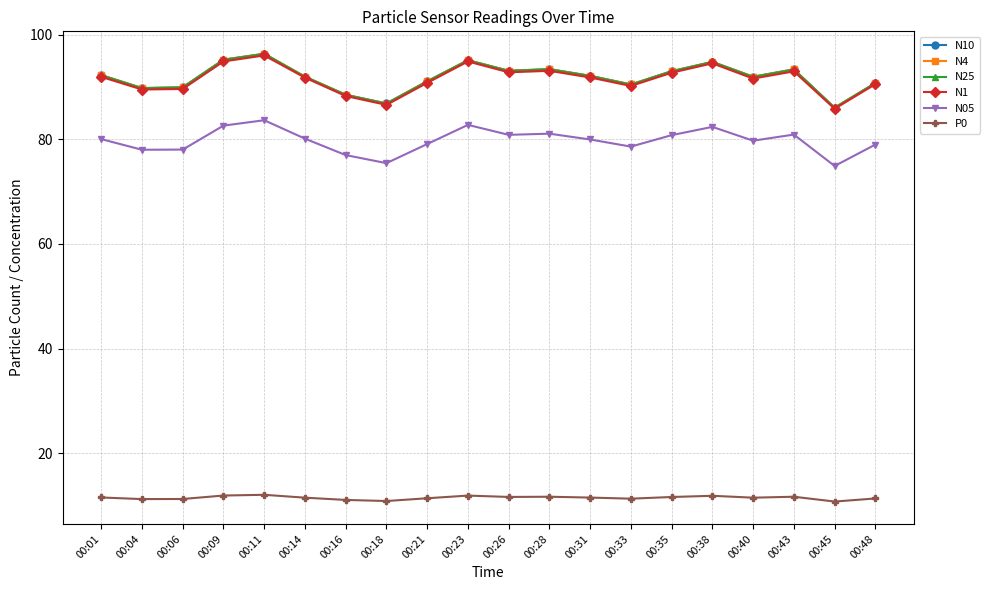

What is the spread (max minus min) of values at 00:28?

81.7